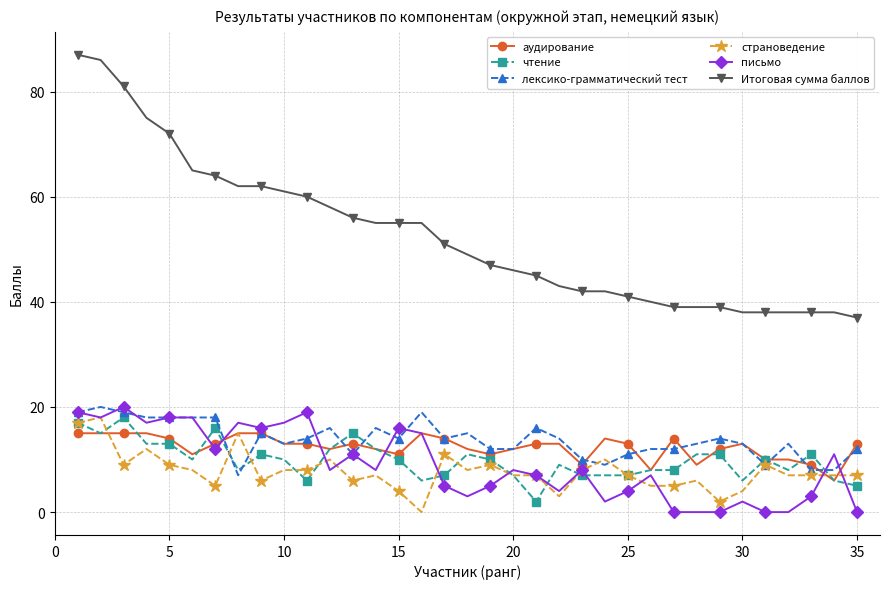

What is the value of the страноведение point at the 1st from the left?

17